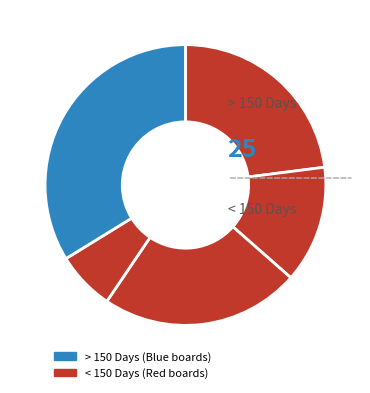

How many slices are in this pie chart?

5